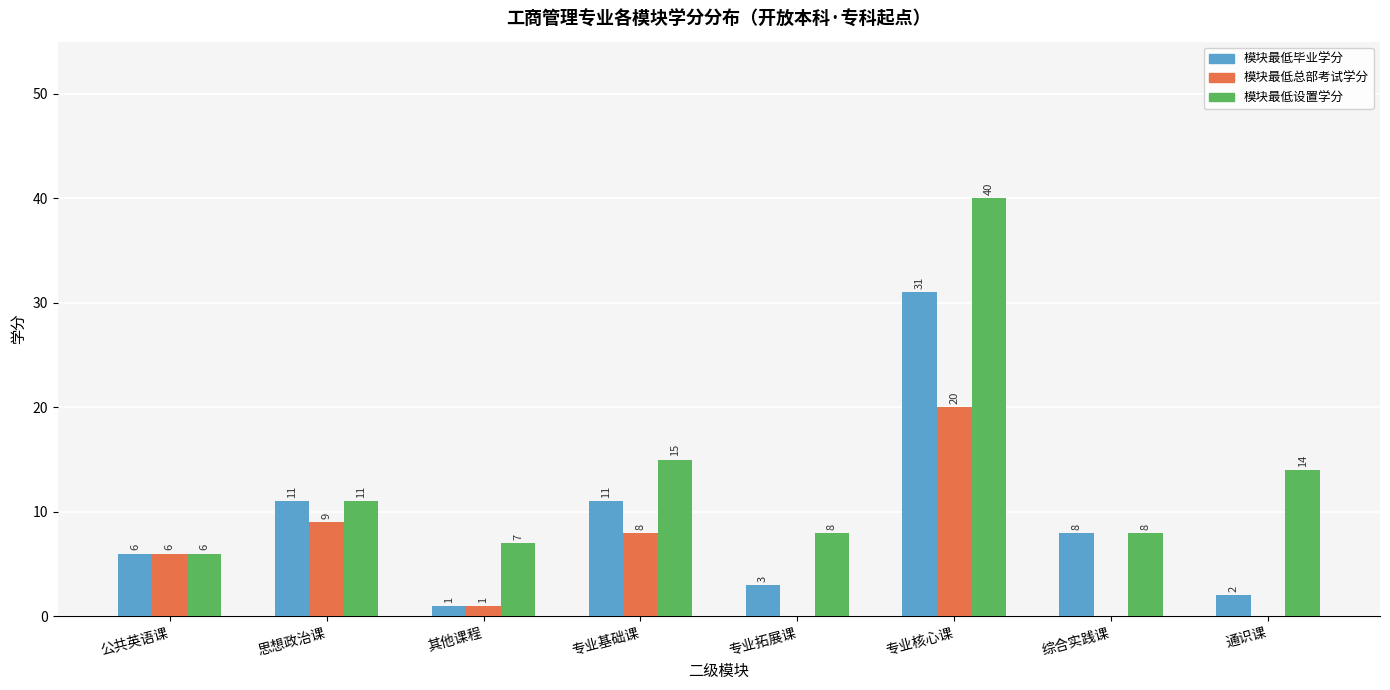

Reading left to right, what are all the values shown in this chart?

模块最低毕业学分: 6	11	1	11	3	31	8	2
模块最低总部考试学分: 6	9	1	8	0	20	0	0
模块最低设置学分: 6	11	7	15	8	40	8	14